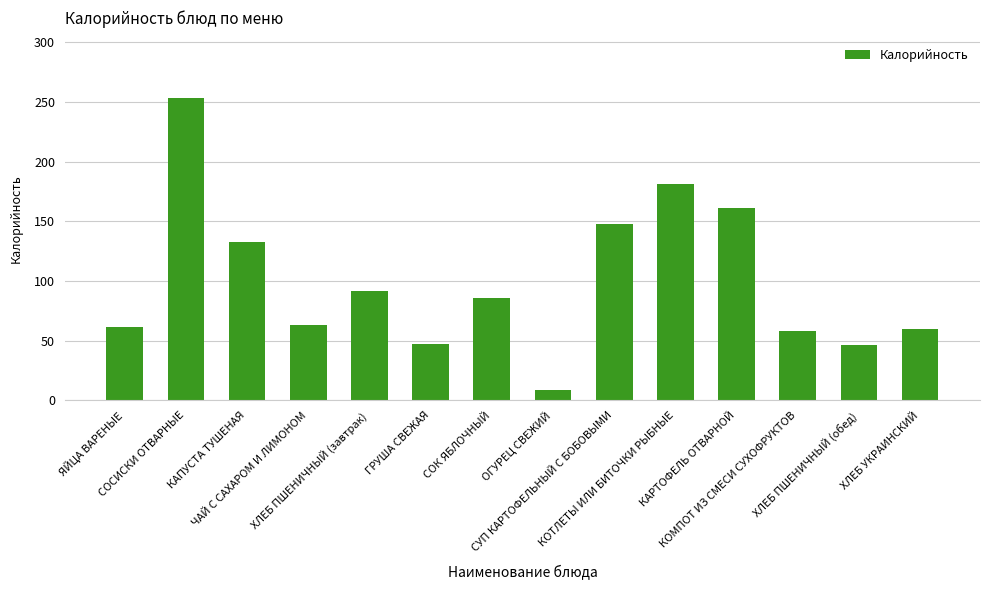

How many values are below 86?

7